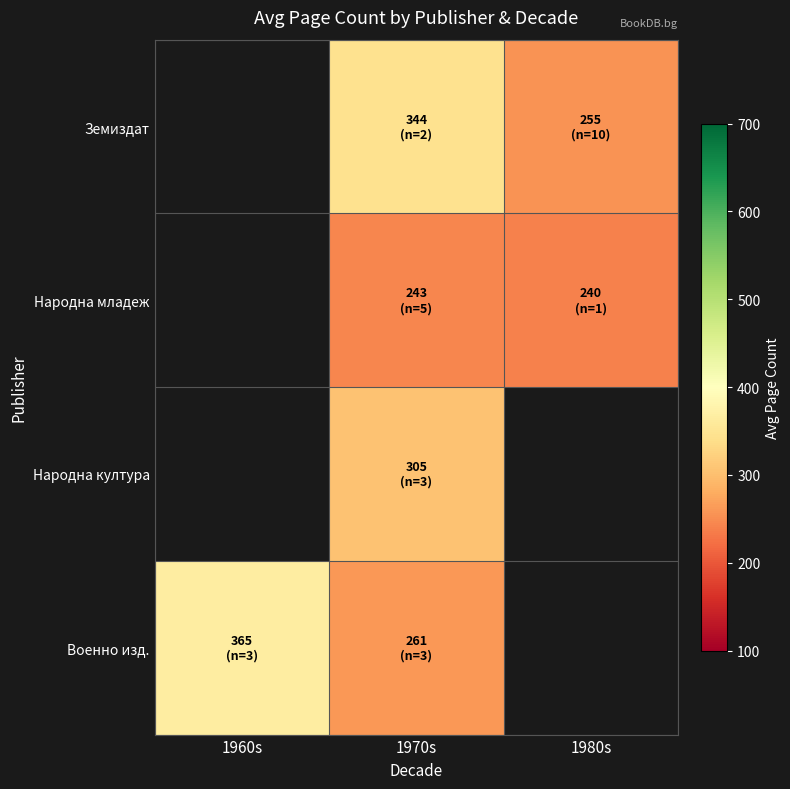

Is the value of Военно изд. at 1970s greater than the value of Народна младеж at 1970s?

Yes